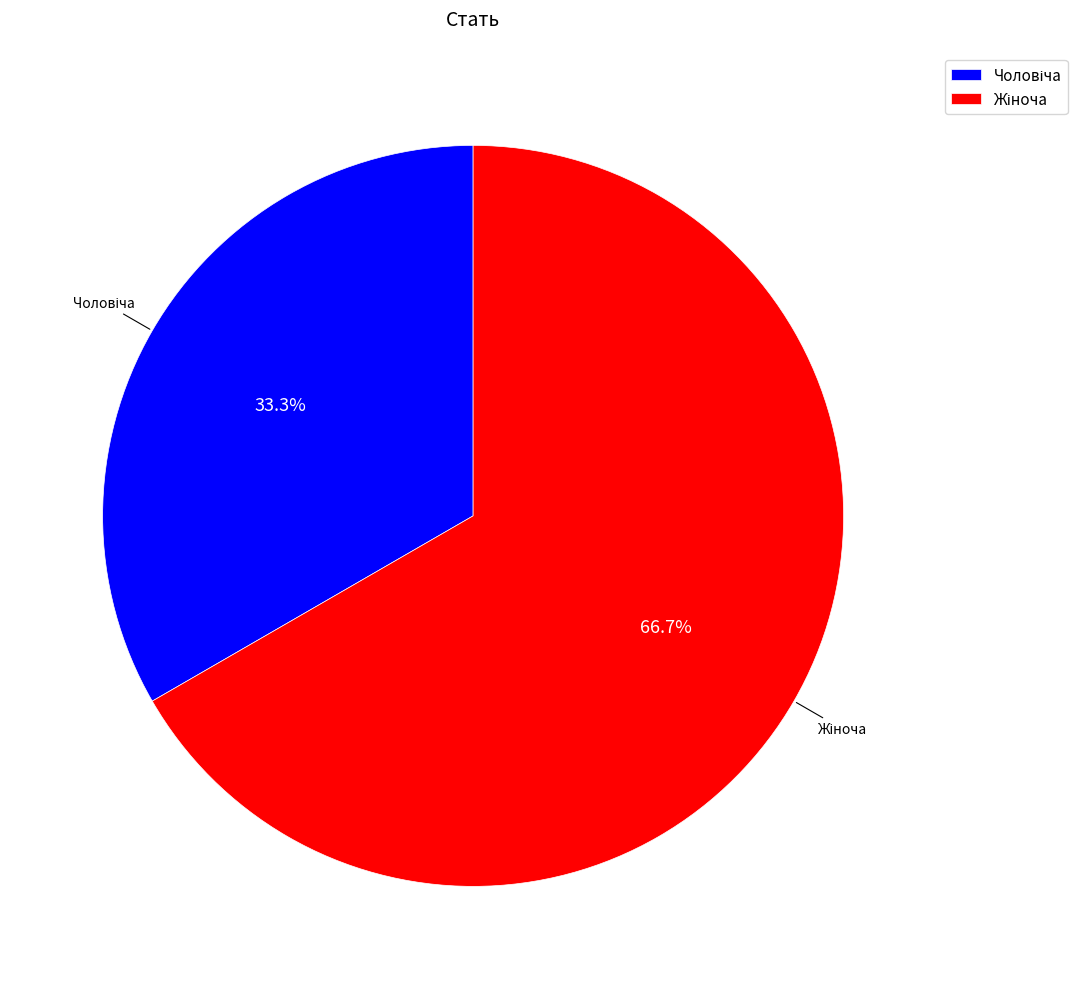

To the nearest percent, what is the difference between the largest and smallest slice percentages?

33%